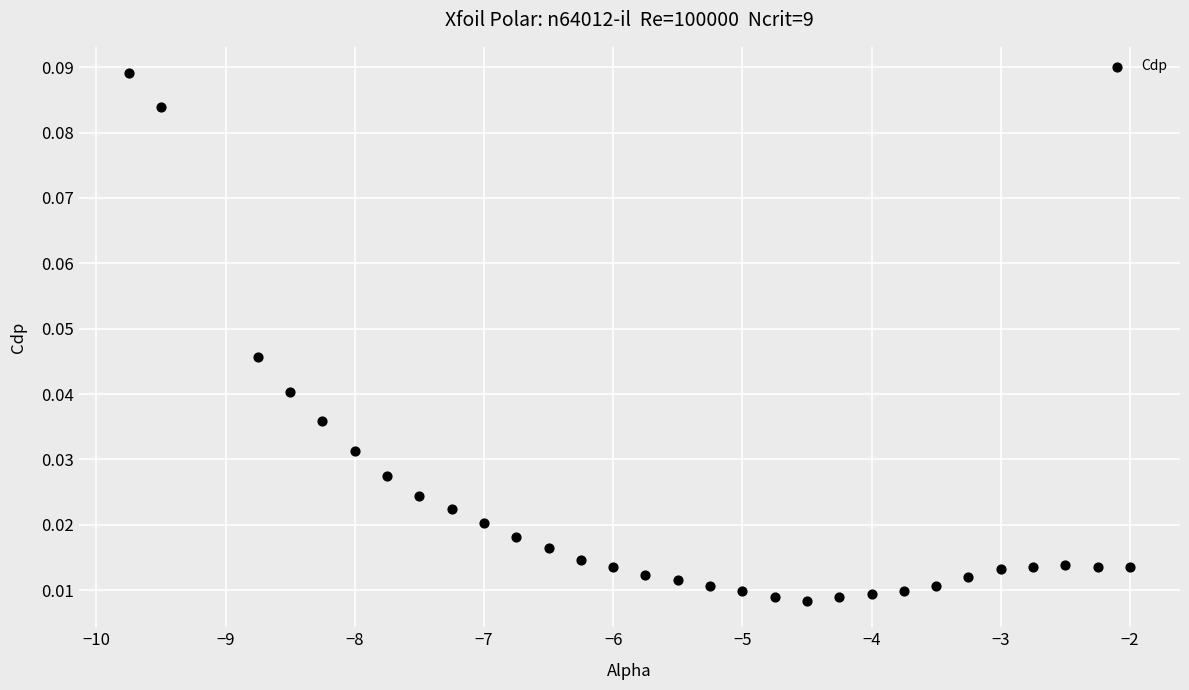

What is the range of X values (max minus min)?

7.8